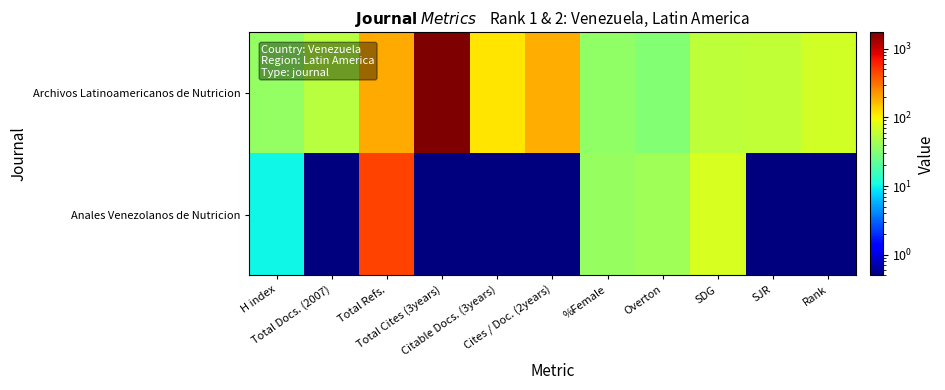

Reading left to right, list all the values displayed in this chart.

Archivos Latinoamericanos de Nutricion: H index=37.0	Total Docs. (2007)=53.0	Total Refs.=191.0	Total Cites (3years)=1726.0	Citable Docs. (3years)=112.0	Cites / Doc. (2years)=186.0	%Female=36.0	Overton=32.0	SDG=57.0	SJR=59.0	Rank=68.0
Anales Venezolanos de Nutricion: H index=10.0	Total Docs. (2007)=0.5	Total Refs.=461.0	Total Cites (3years)=0.5	Citable Docs. (3years)=0.5	Cites / Doc. (2years)=0.5	%Female=38.0	Overton=42.0	SDG=73.0	SJR=0.5	Rank=0.5